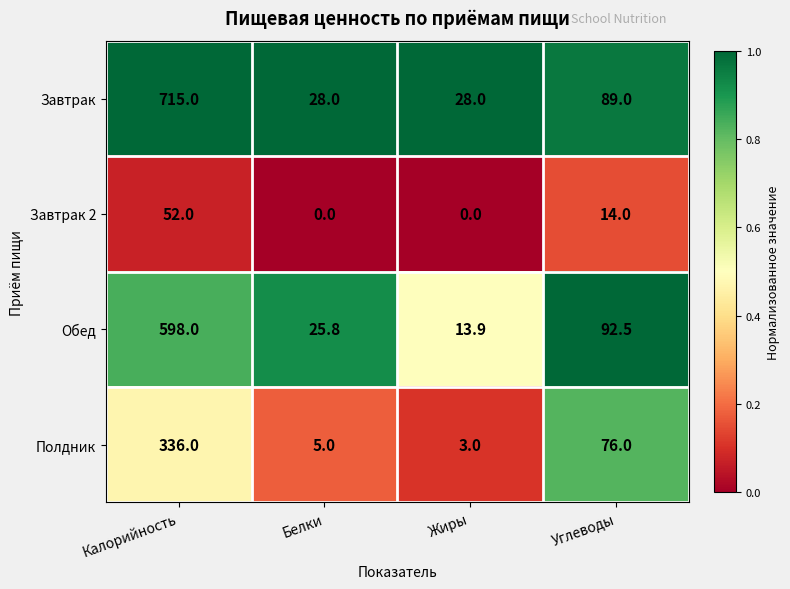

What is the total value across all series at Калорийность?

1701.0